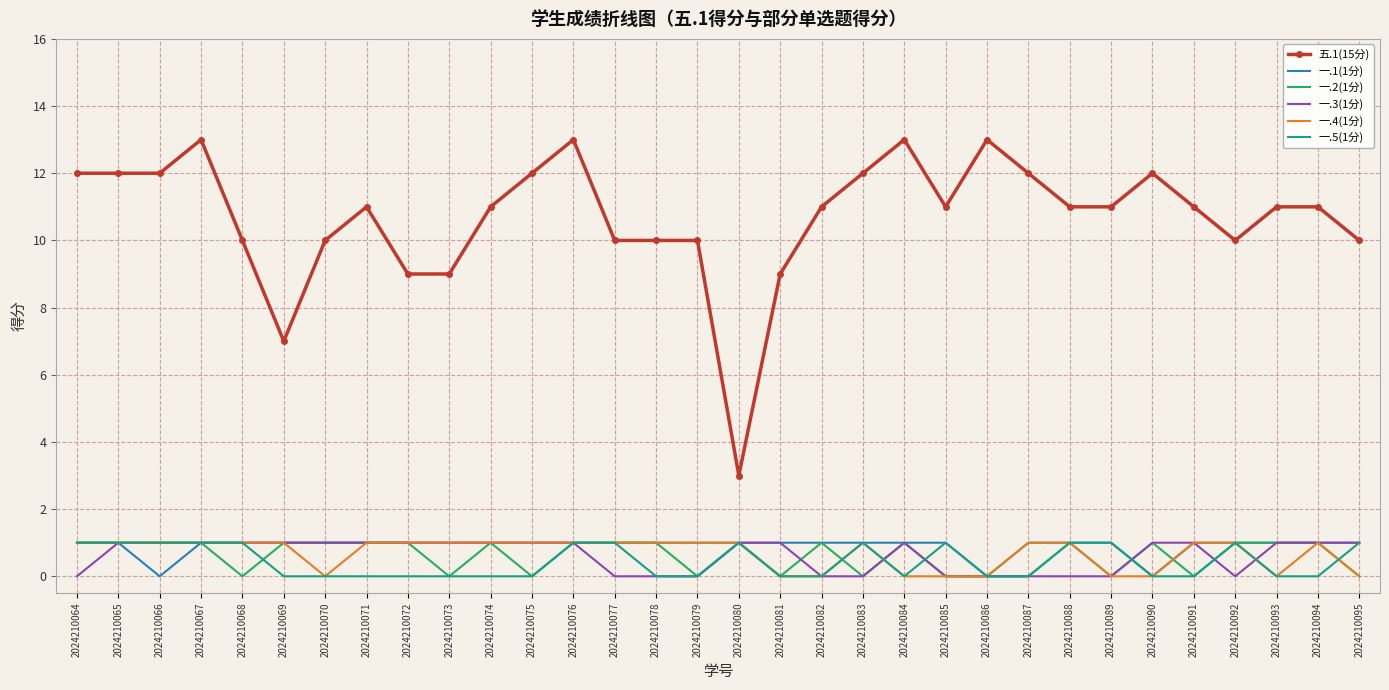

True or false: 五.1(15分) and 一.2(1分) intersect in this chart.

False